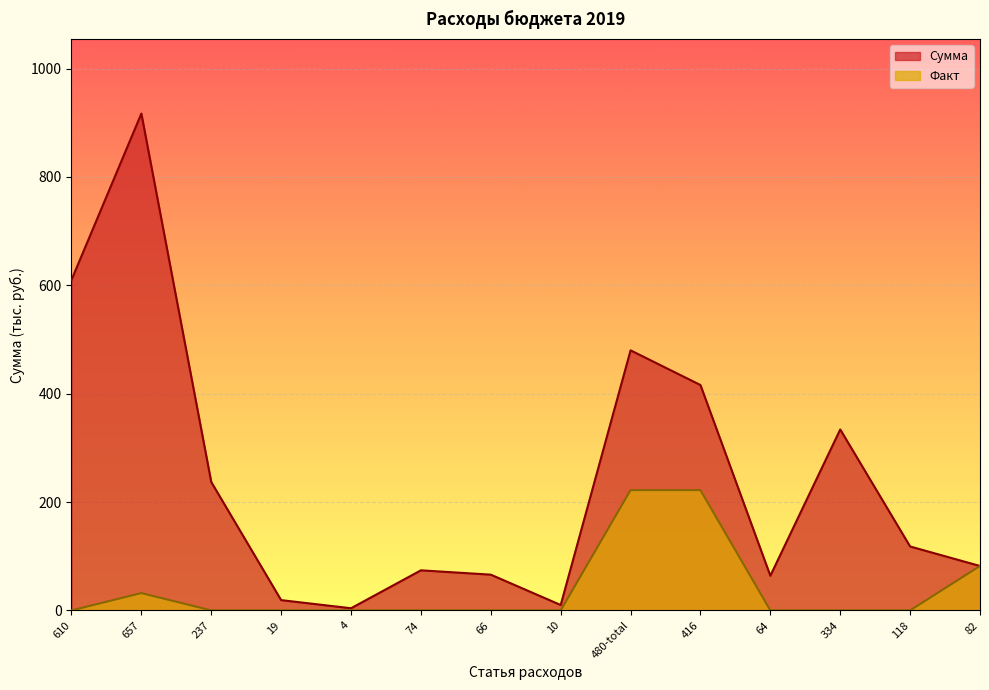

Count the number of data series in this chart.

2